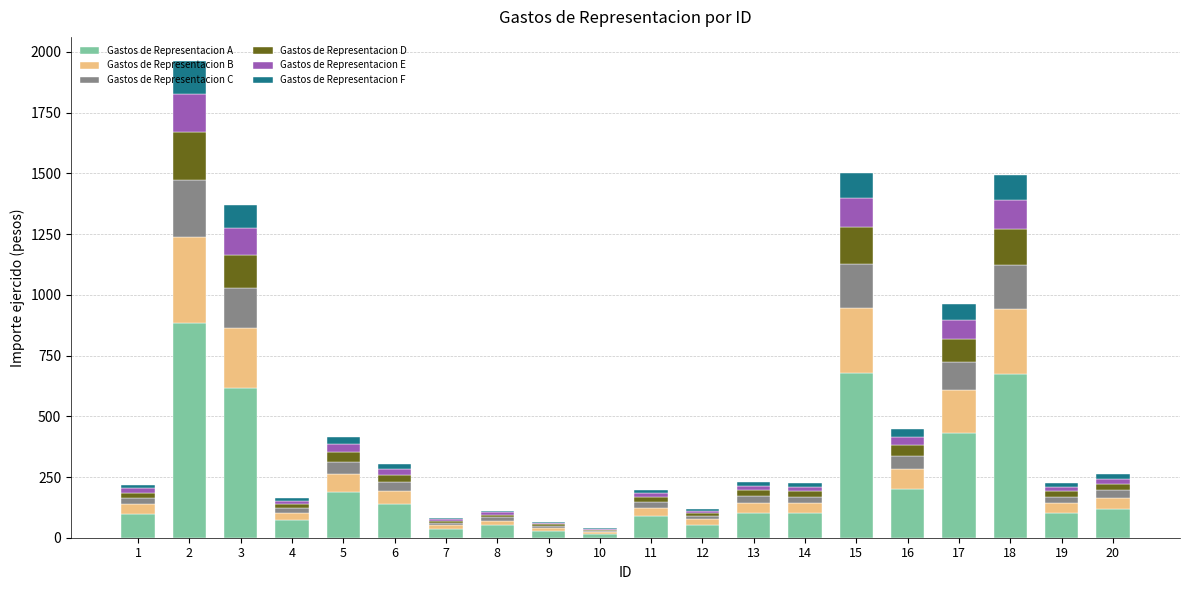

How many data points in Gastos de Representacion A are above 103?

10